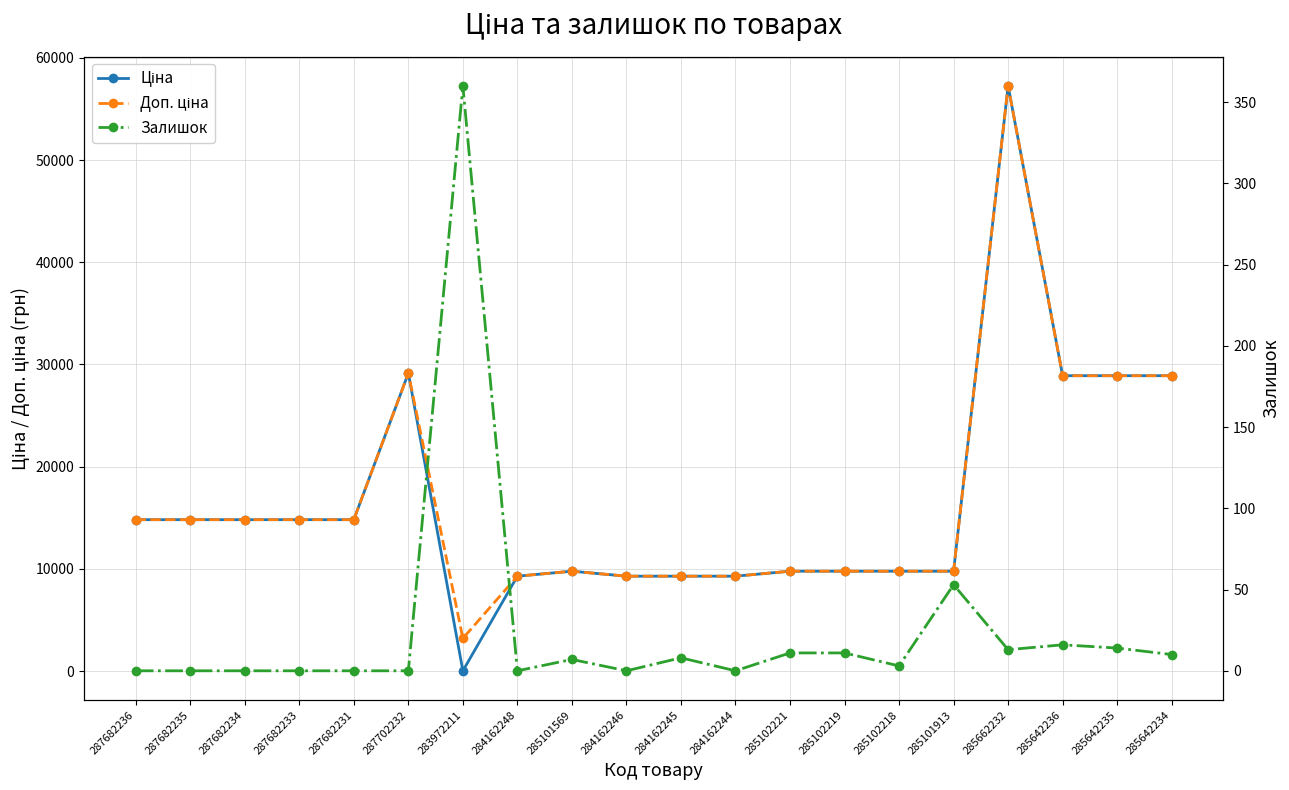

Is it true that Залишок equals 5.1 at 285102221?

False